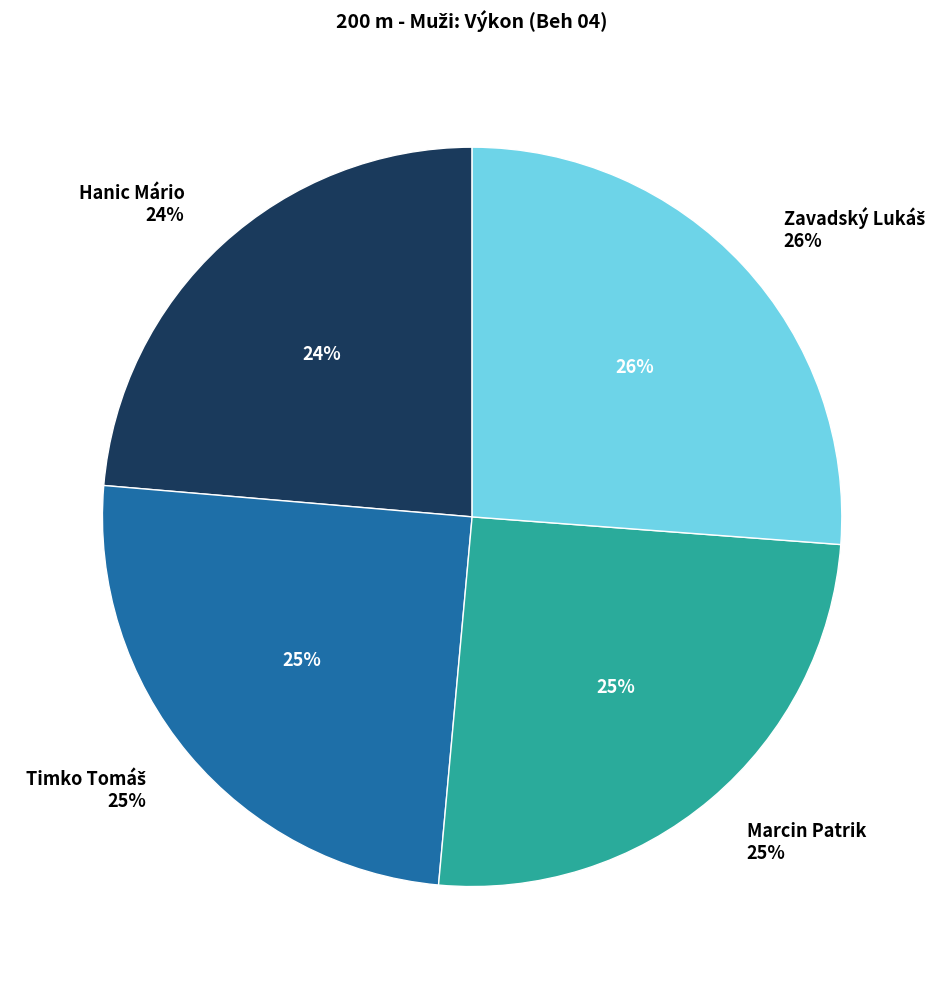

How much of the chart is everything except Zavadský Lukáš?

73.8%